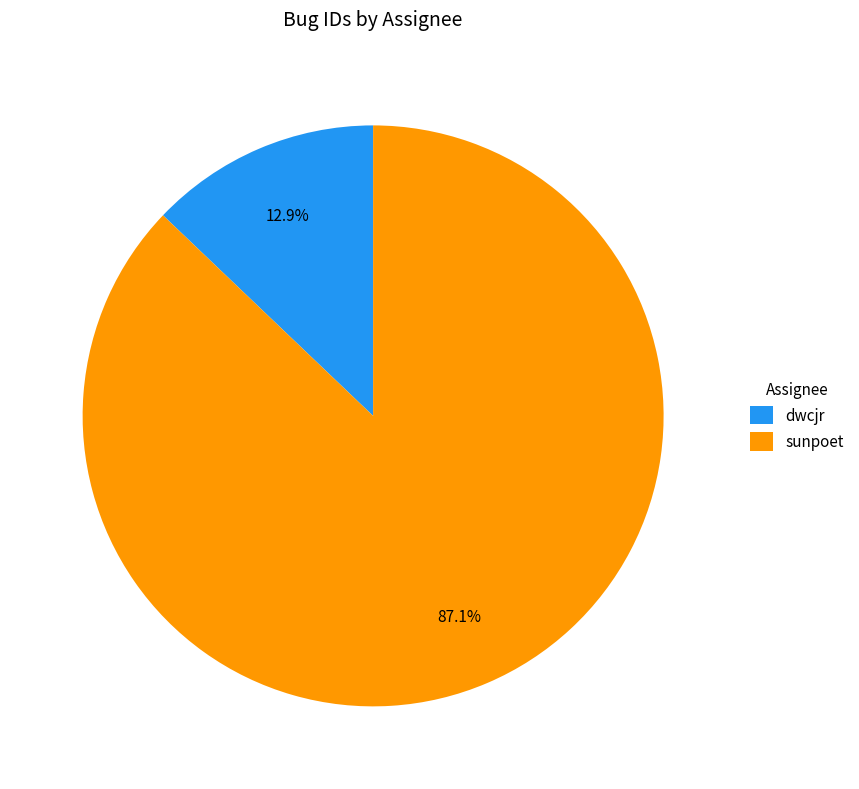

Between sunpoet and dwcjr, which is larger?

sunpoet